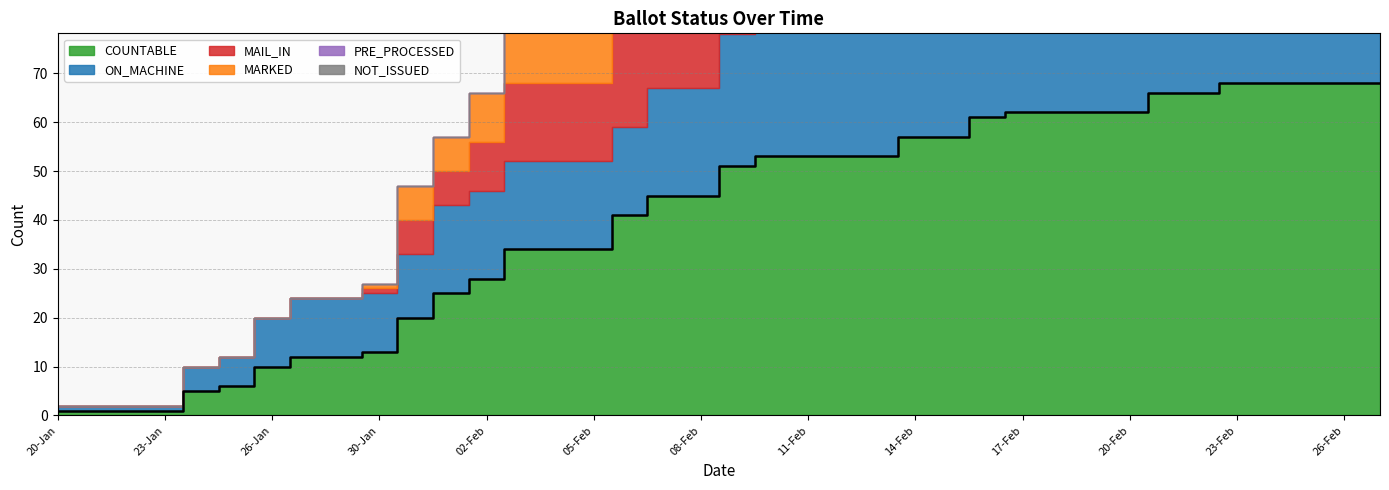

True or false: PRE_PROCESSED has more than 0 points higher than both neighbors.

False